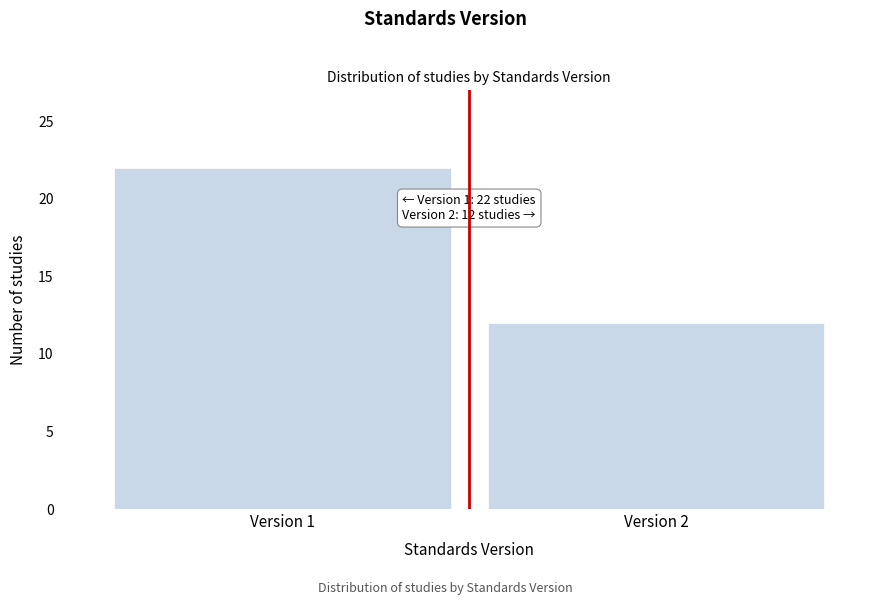

Reading right to left, list all the values displayed in this chart.

12	22